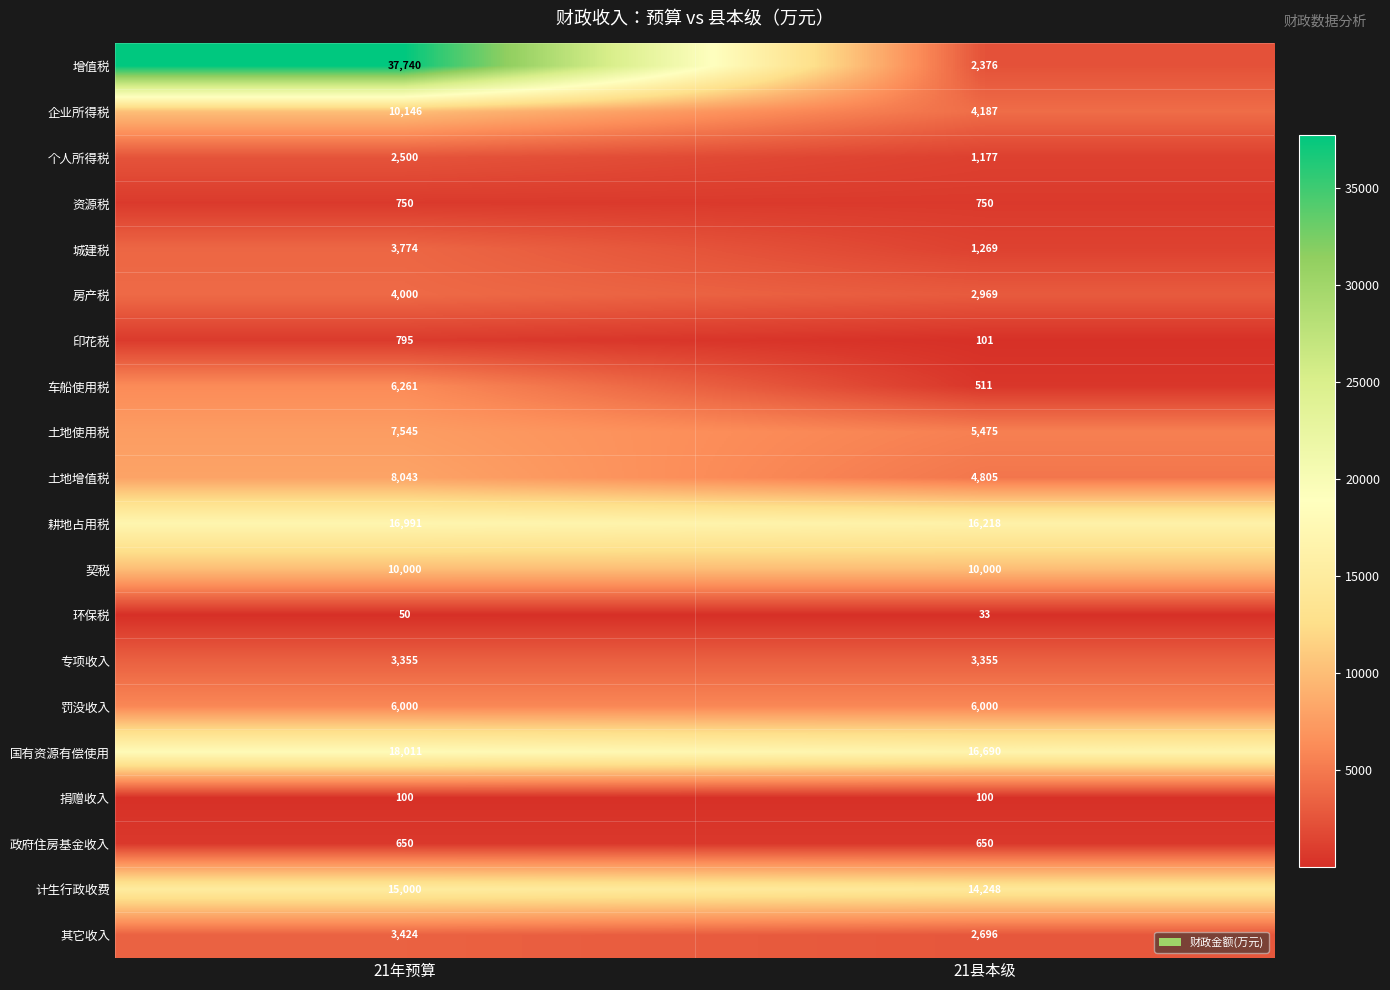

How many data points does each series have?

2